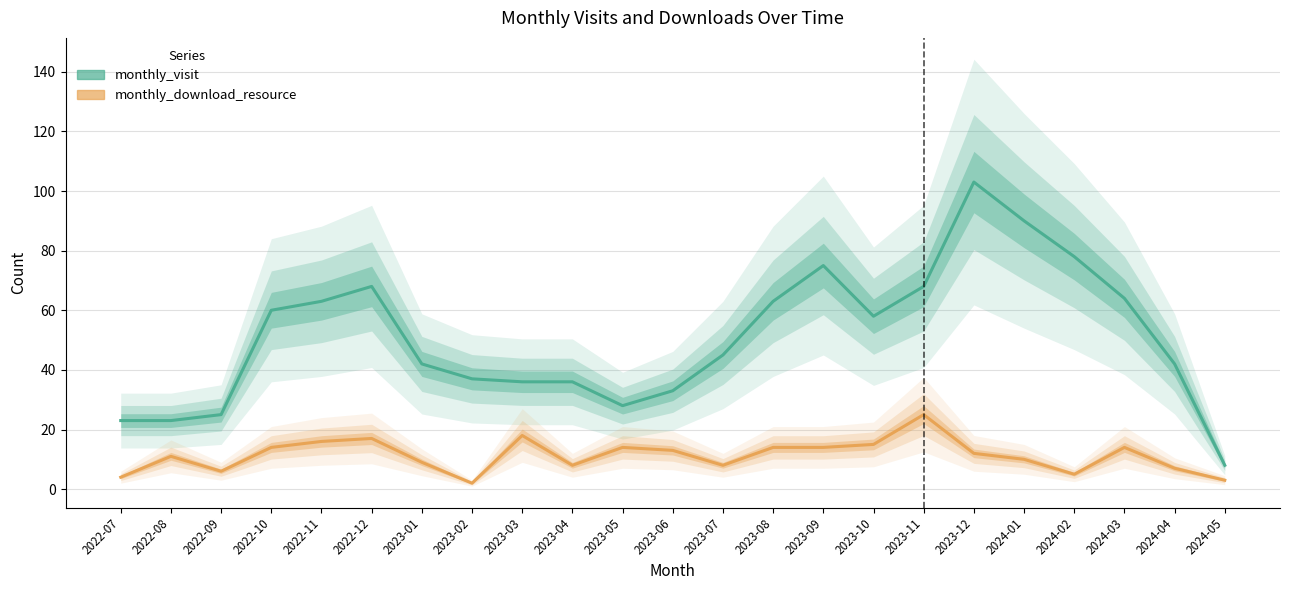

What is the difference between the second highest and second lowest values in the monthly_visit series?

67